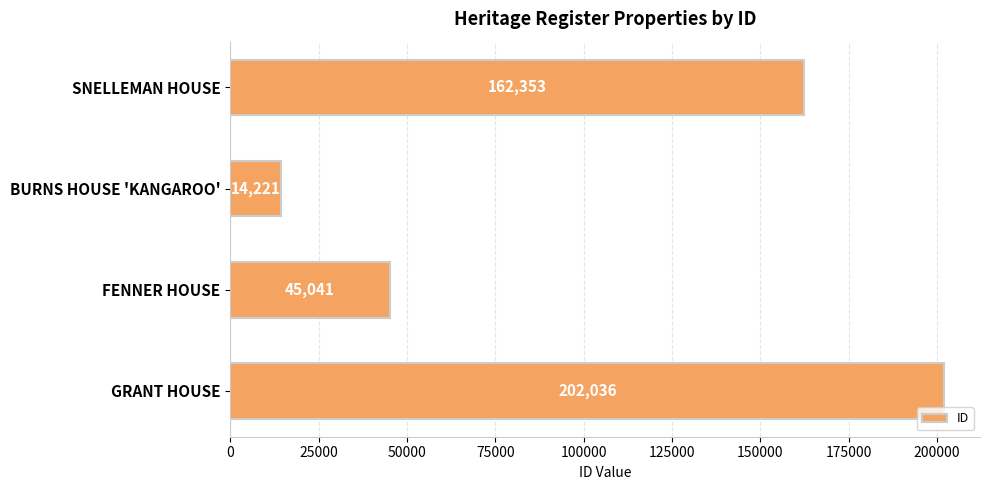

What position from the bottom is SNELLEMAN HOUSE?

4